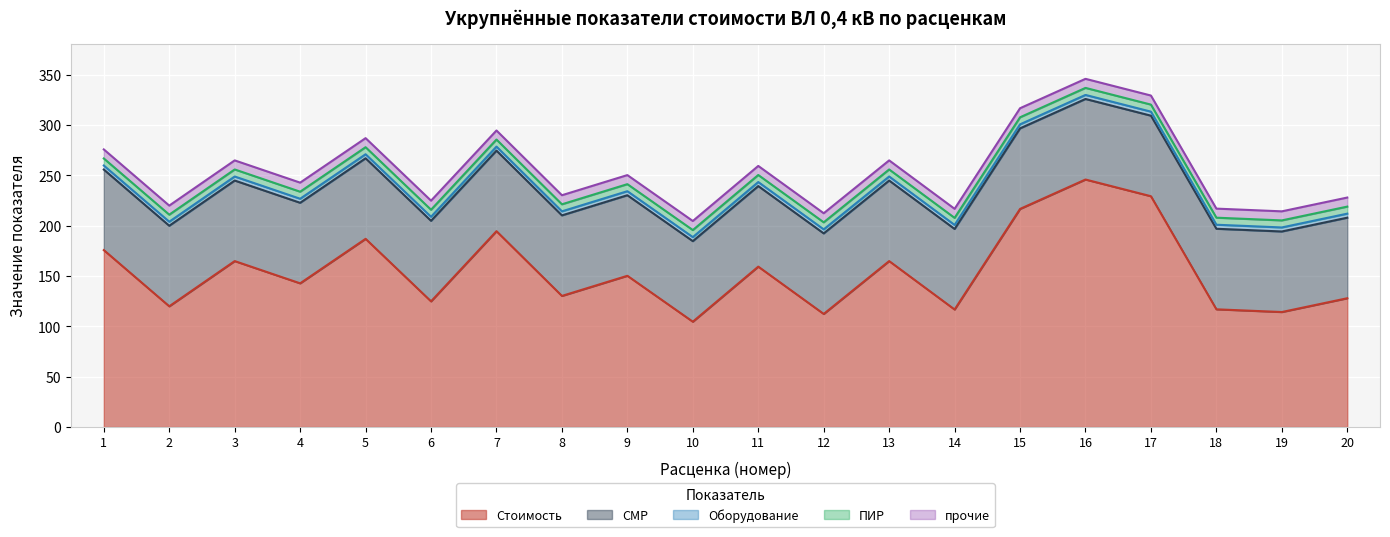

What is the minimum value for СМР?

80.0